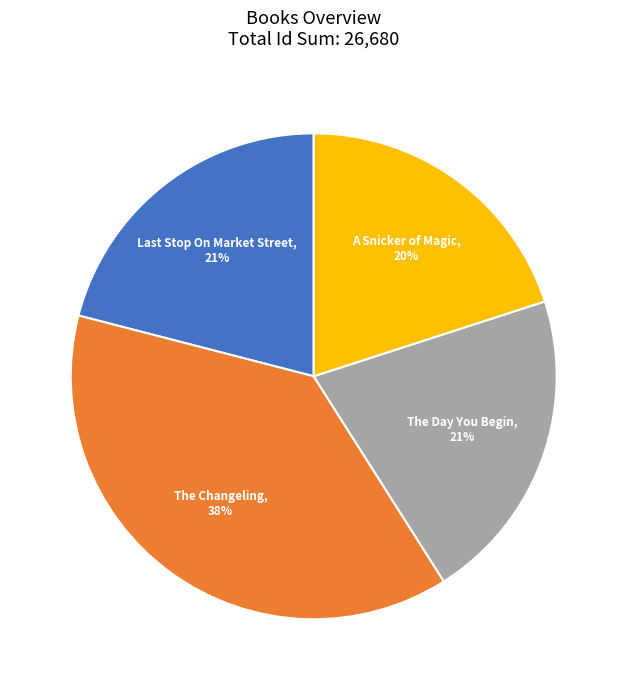

How many slices are in this pie chart?

4